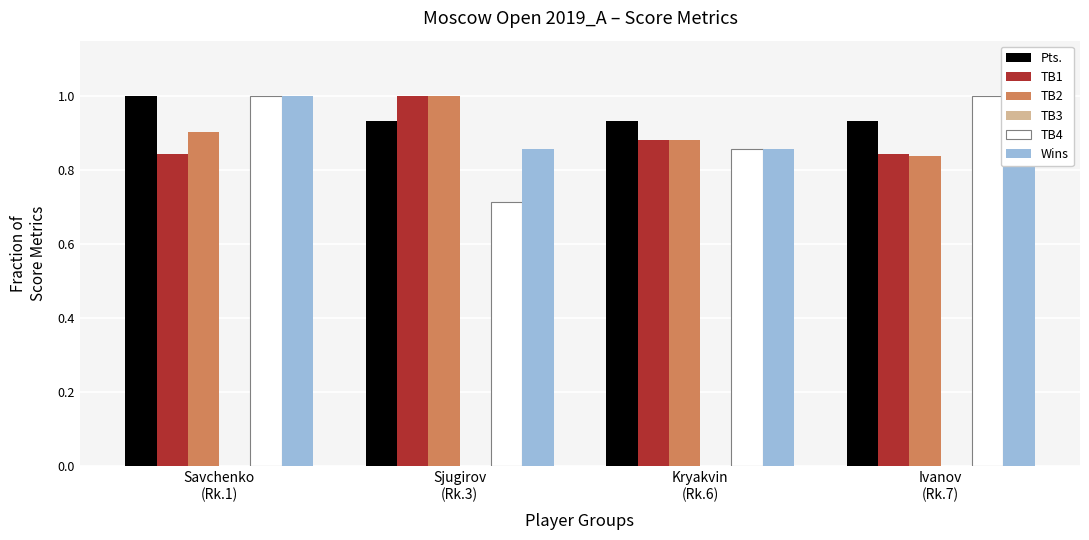

What is the total value across all series at Kryakvin
(Rk.6)?

4.4